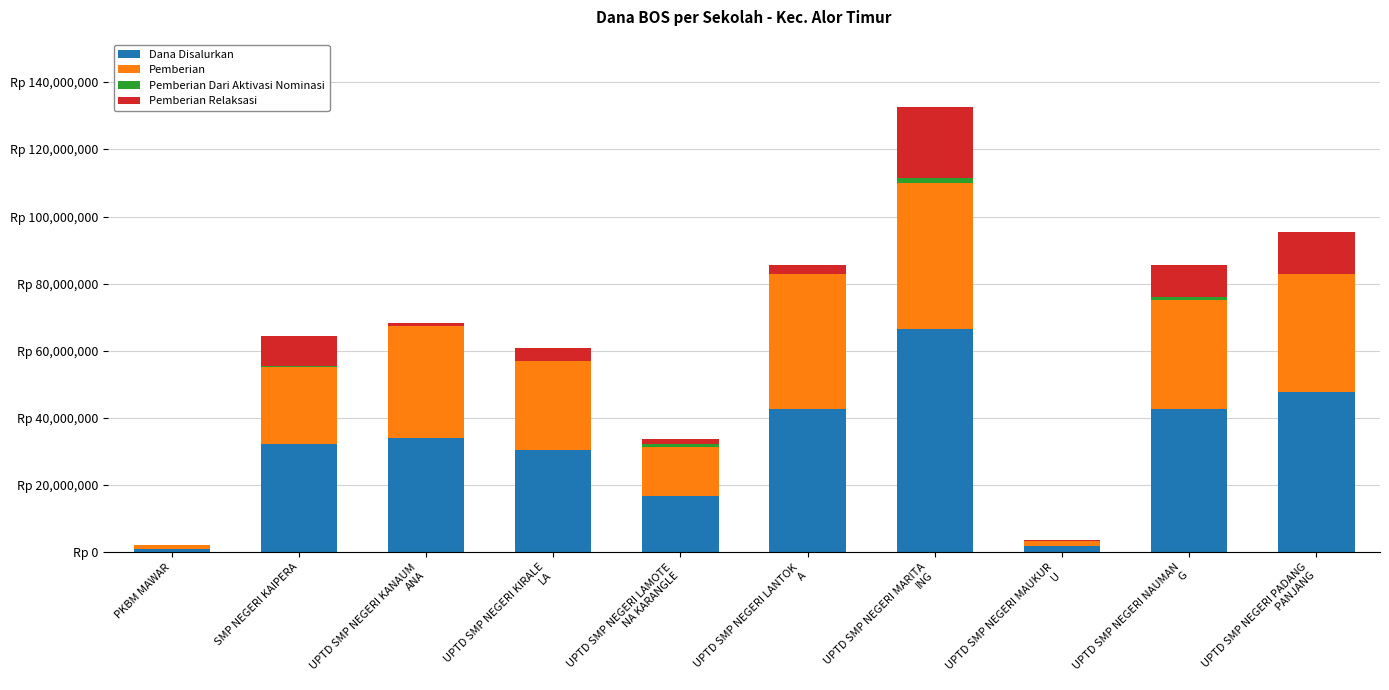

Are the bars horizontal?

No